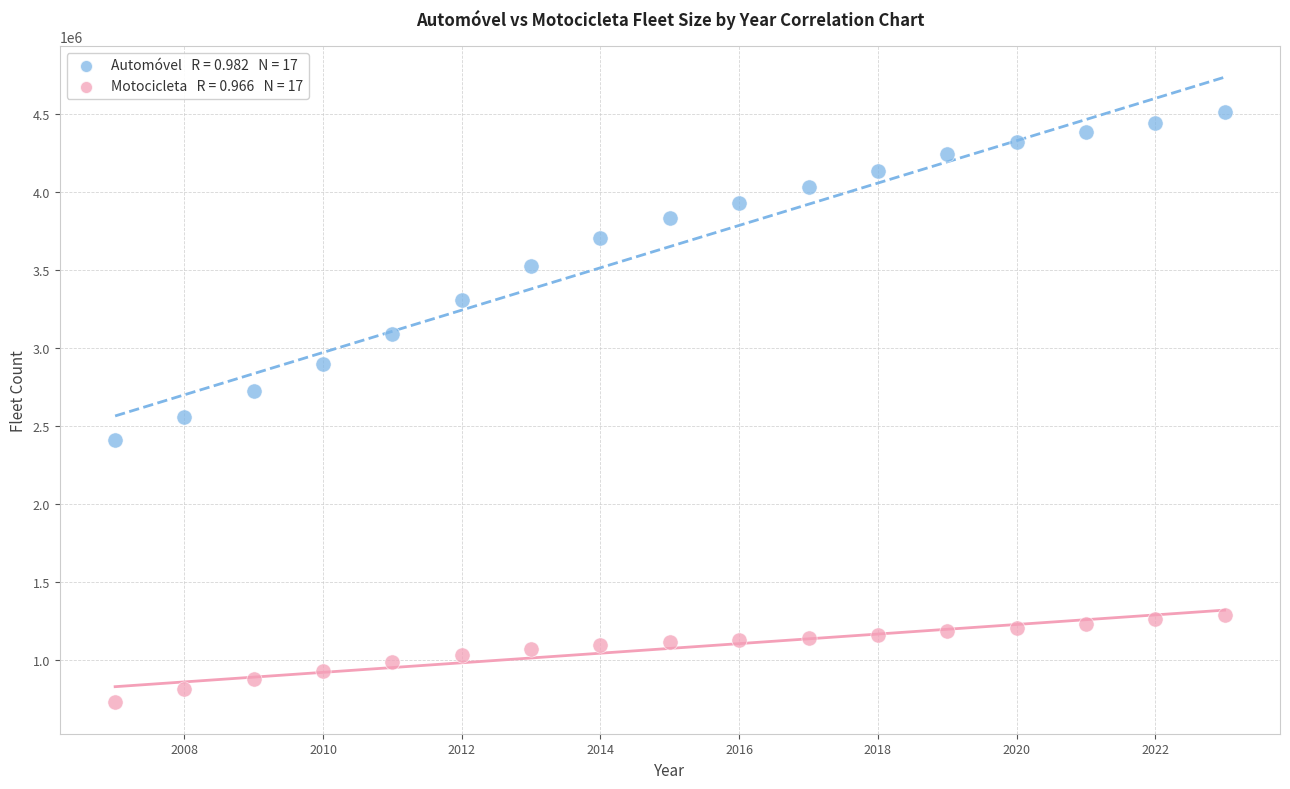

Across all data points, what is the range of Y values (max minus min)?

3782475